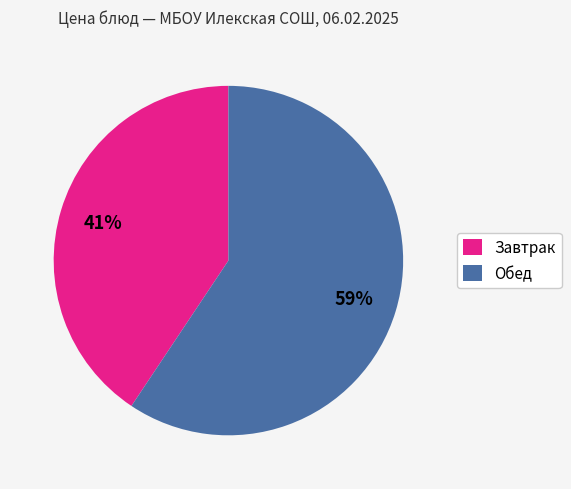

Does any single category account for the majority?

Yes